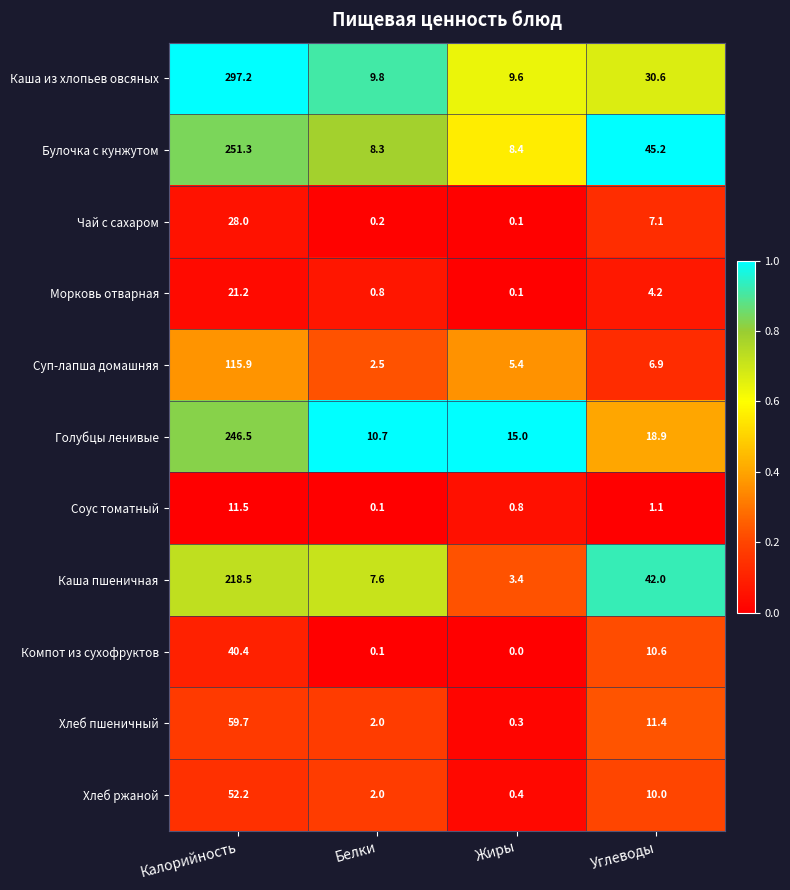

What is the maximum value for Хлеб ржаной?

52.2